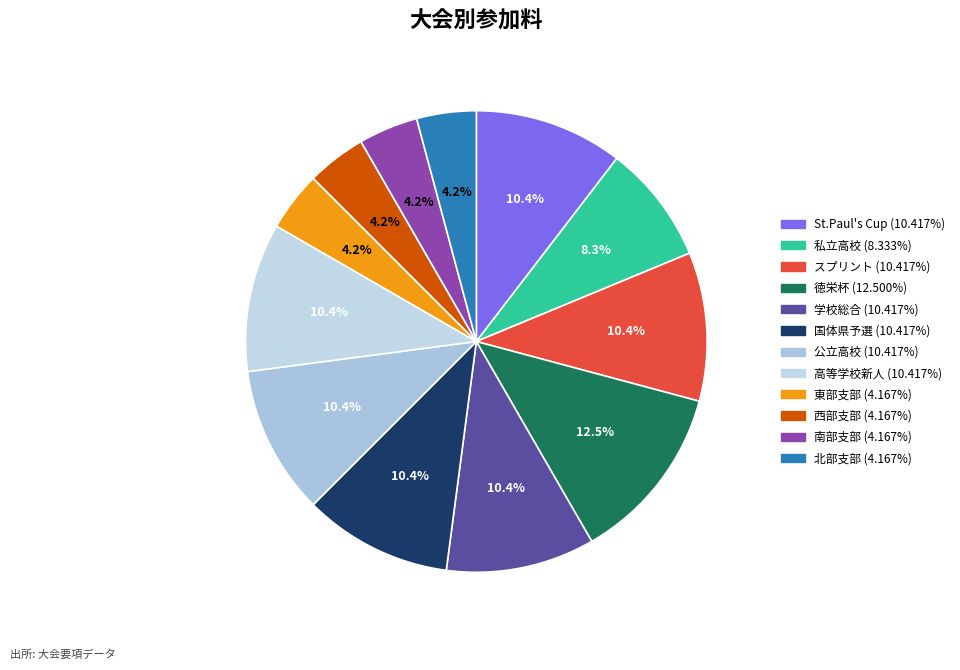

To the nearest percent, what percentage of the pie is 東部支部?

4%